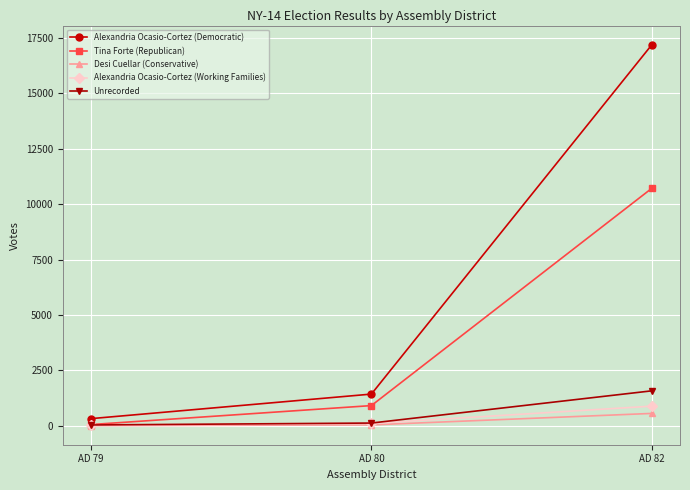

What is the difference between the maximum and minimum values in the Unrecorded series?

1541